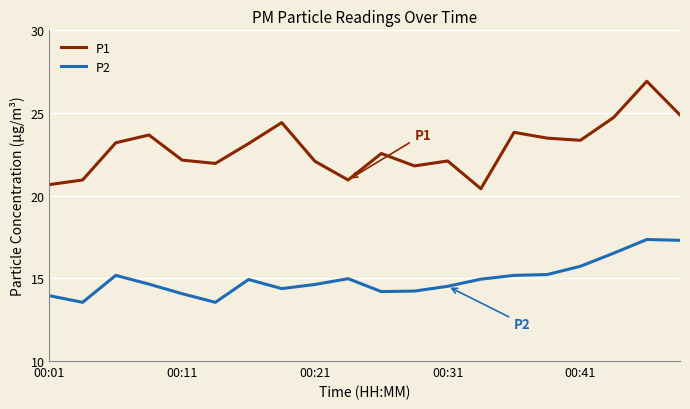

True or false: P1 and P2 cross at least once.

False